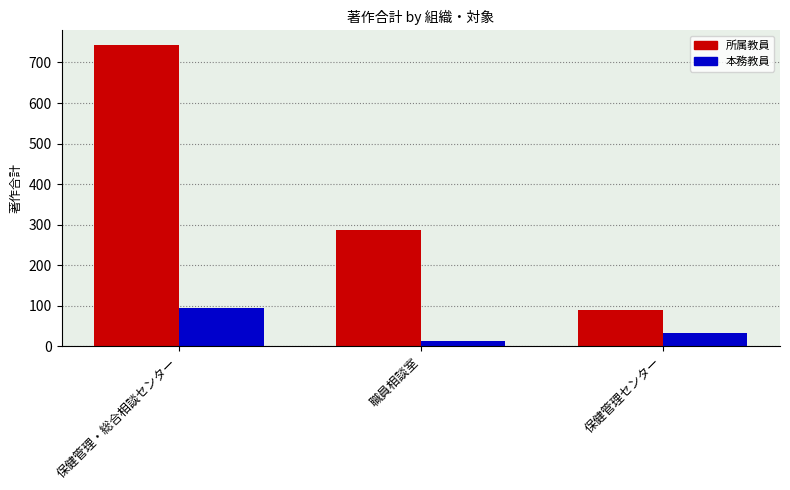

Where does the 所属教員 series first go above 287?

保健管理・総合相談センター